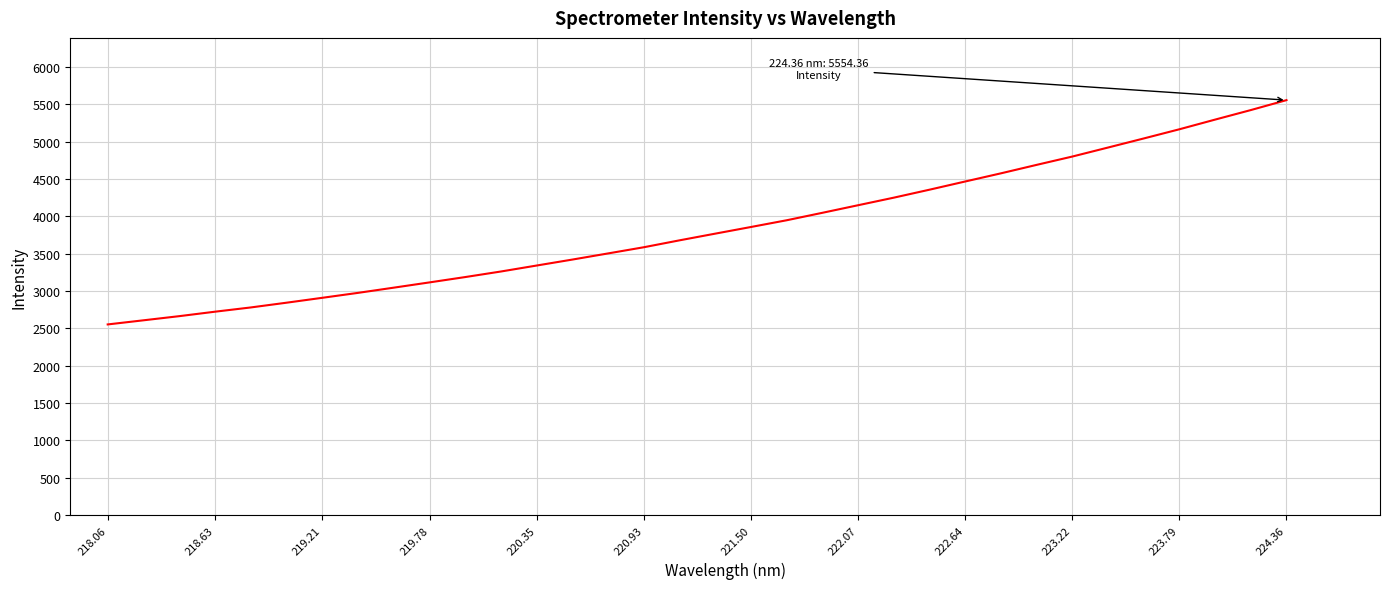

What is the minimum value shown in the chart?

2552.3